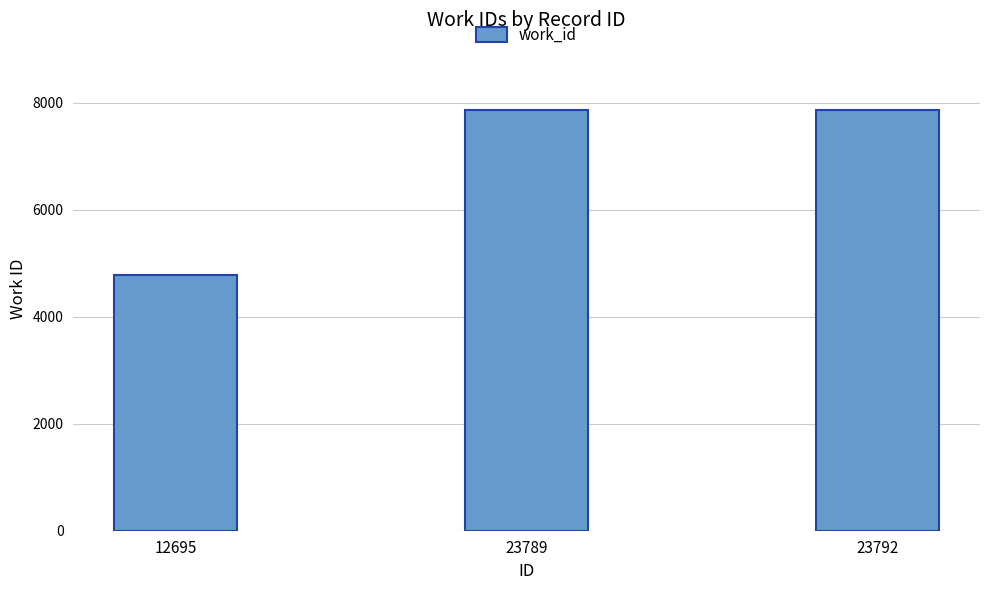

What is the maximum value shown in the chart?

7870